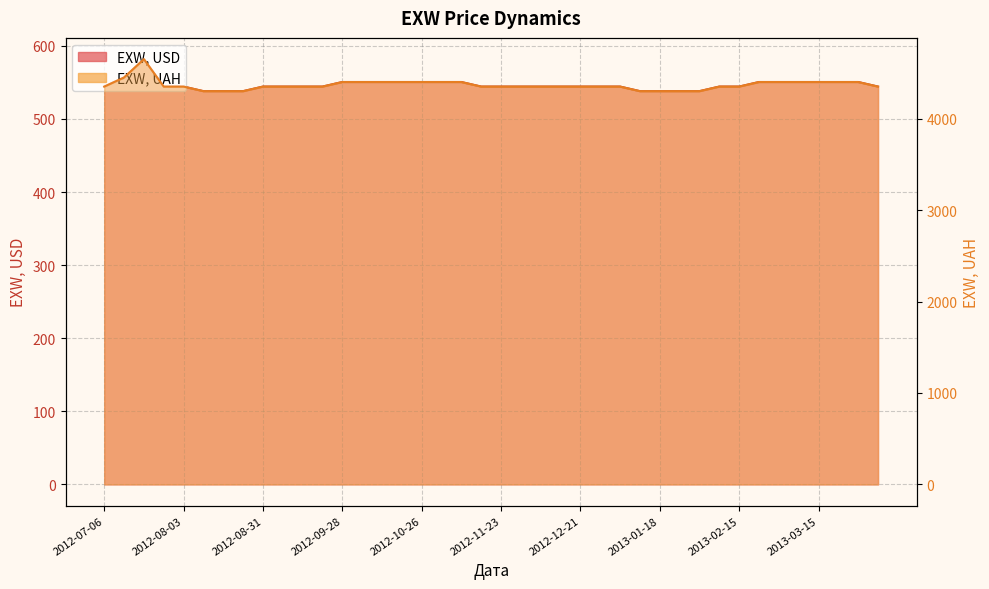

Which series has the largest range (max minus min)?

EXW, UAH